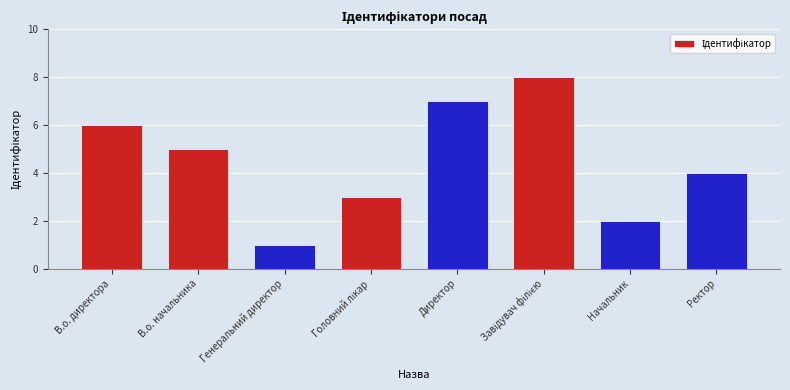

How many values are between 3 and 7?

5